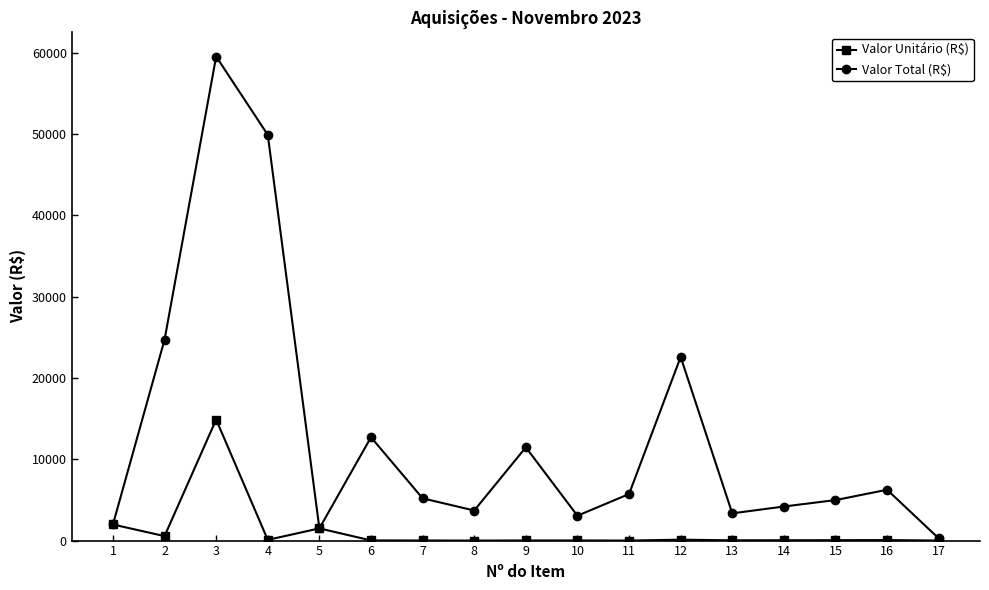

The value of Valor Total (R$) at 6 is 3349.9. True or false?

False